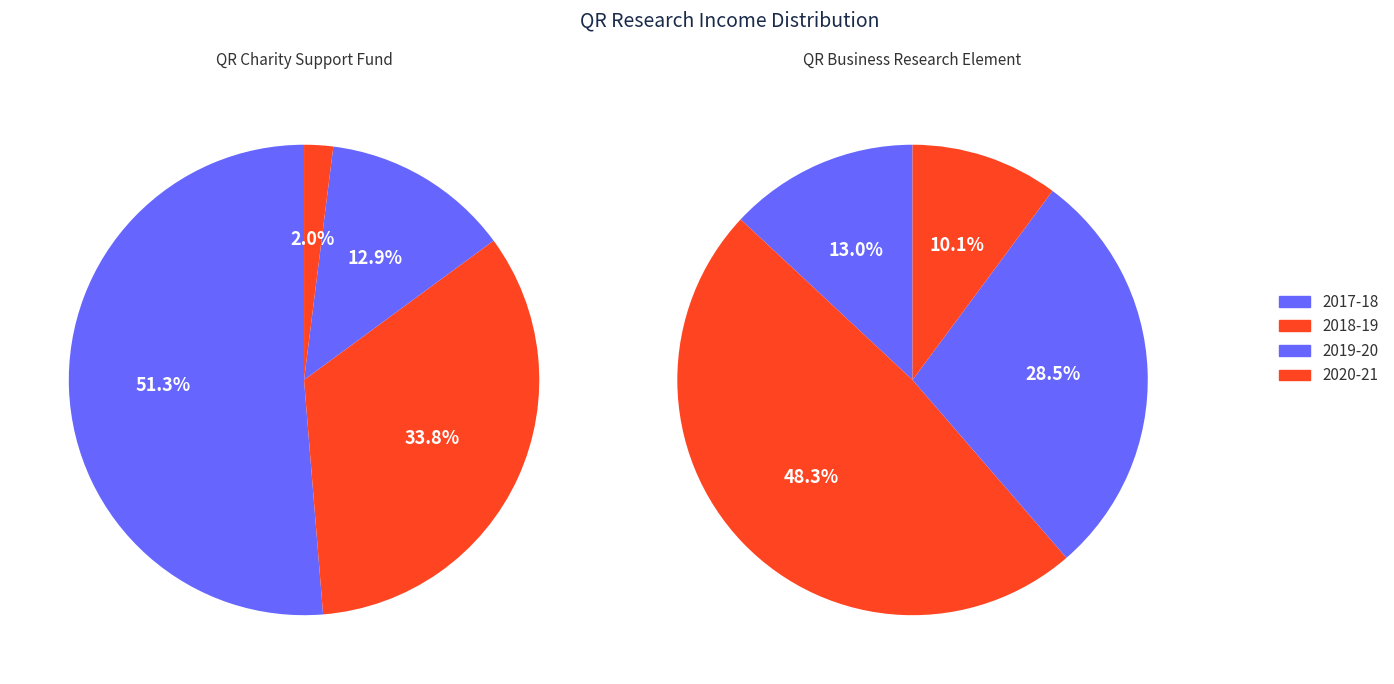

What percentage is the 2019-20 slice, to the nearest percent?

13%